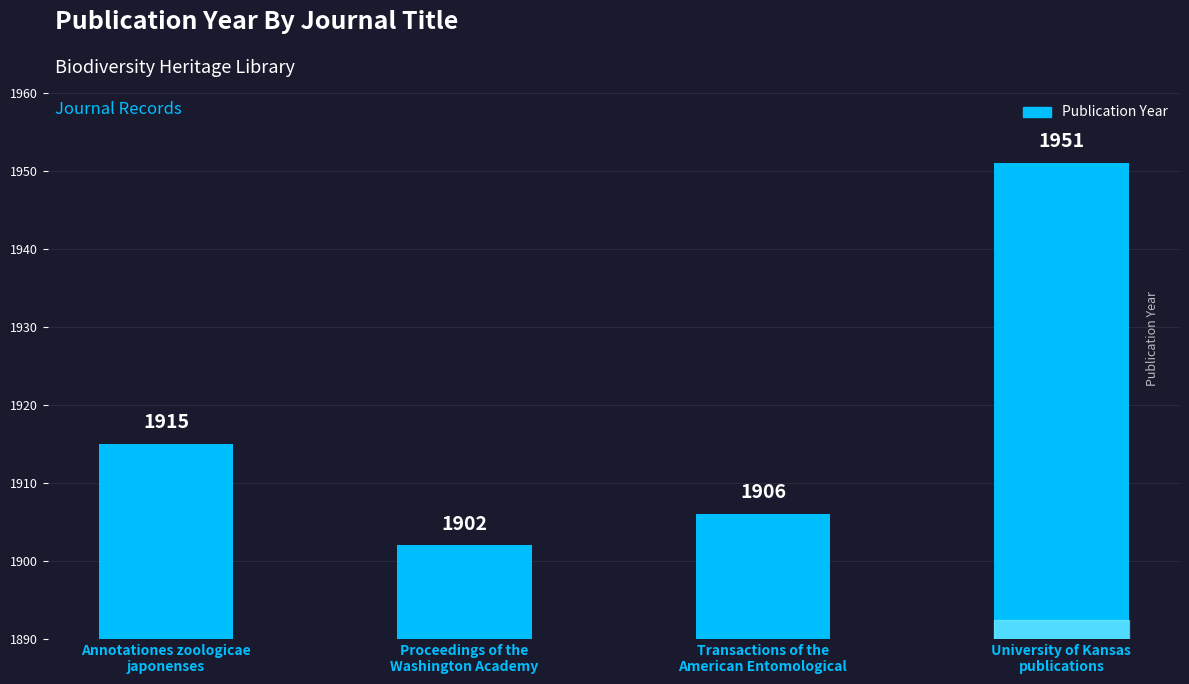

What is the sum of all values?

7674